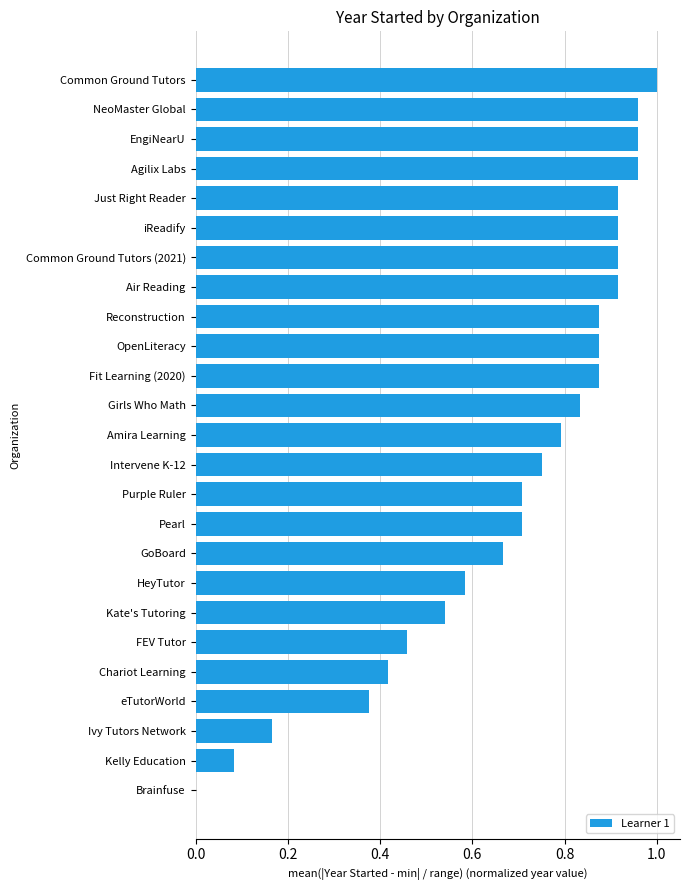

The chart shows a value of 0.3 at EngiNearU. True or false?

False